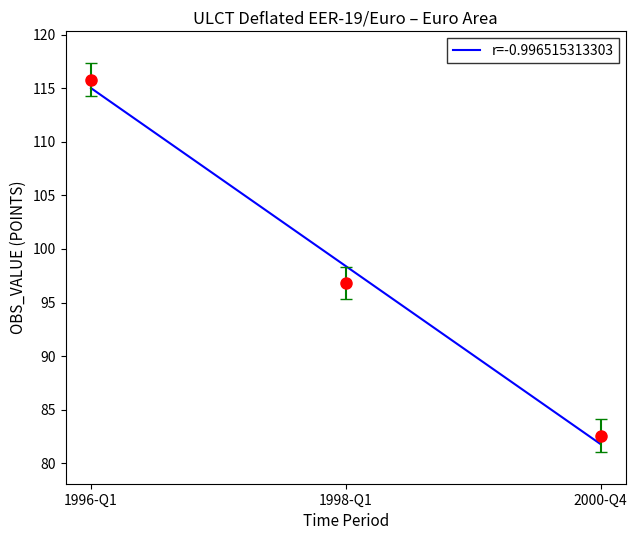

What is the change in value from 1996-Q1 to 1998-Q1?

-16.6